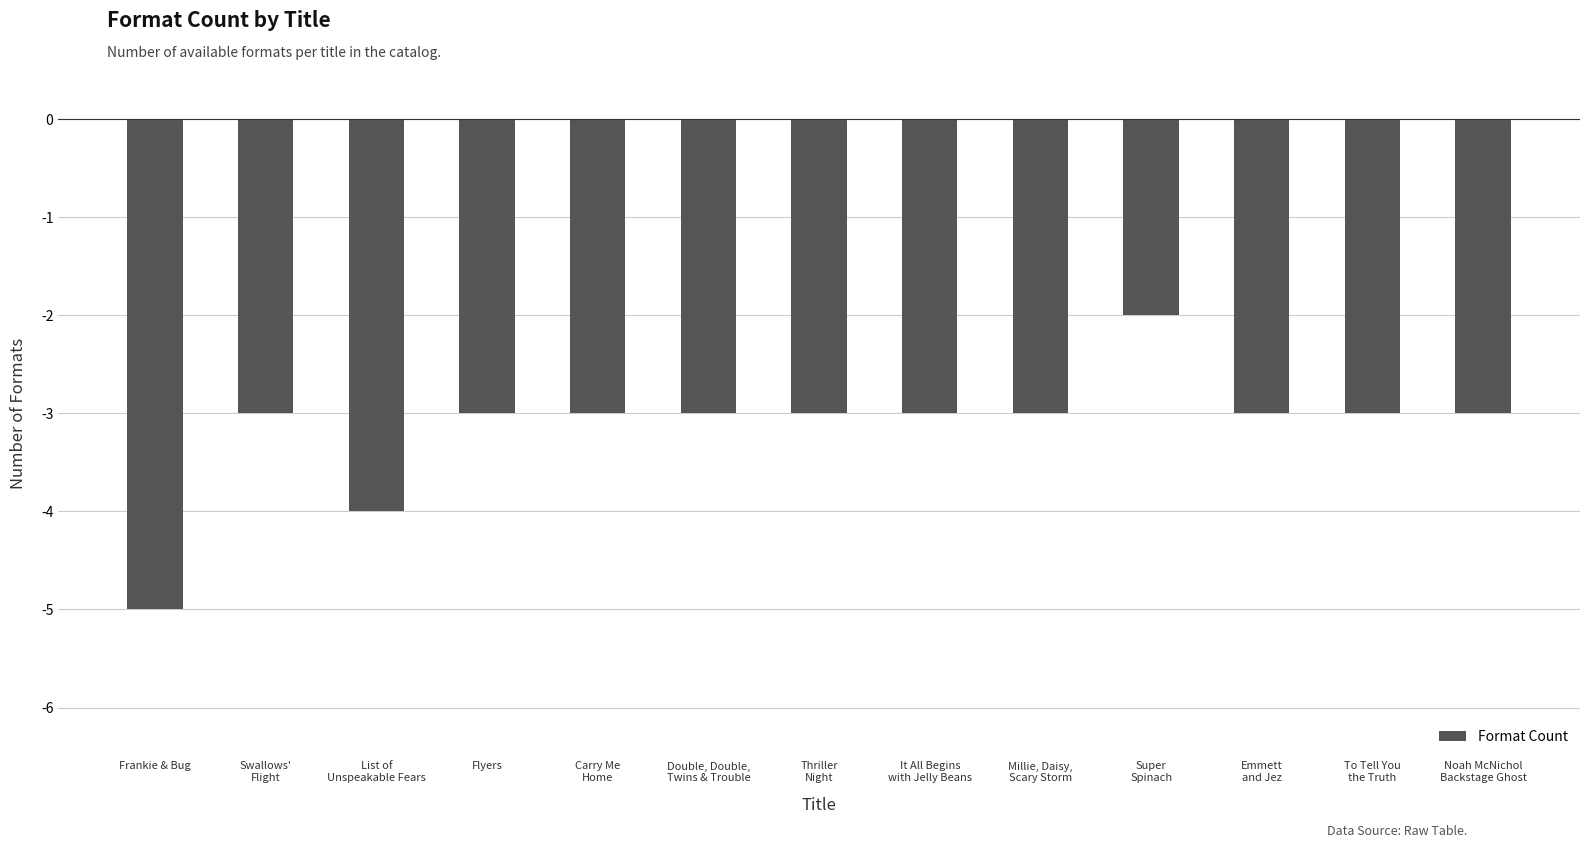

Reading left to right, list all the values displayed in this chart.

-5	-3	-4	-3	-3	-3	-3	-3	-3	-2	-3	-3	-3